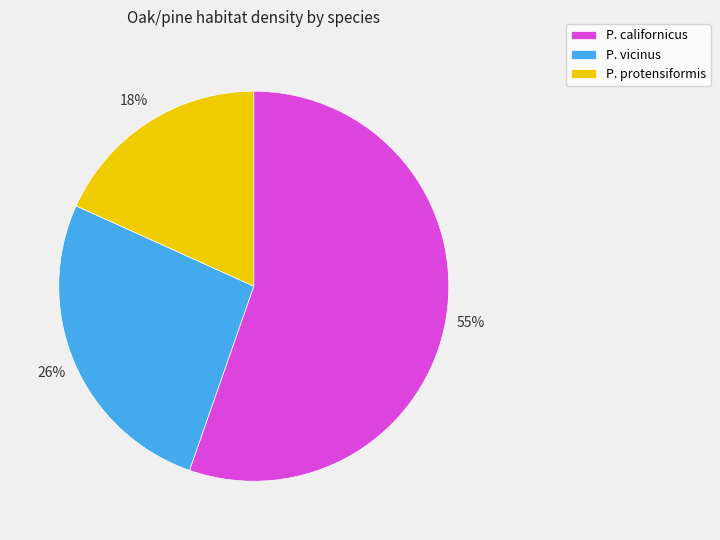

Count the number of slices in the pie.

3